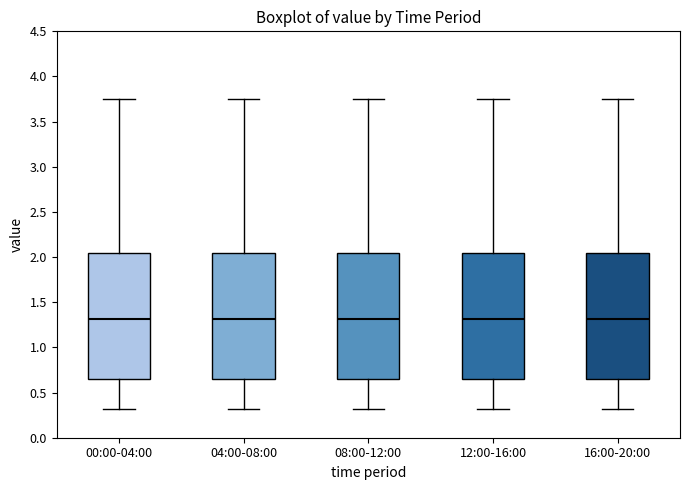

Reading left to right, read every box against the y-axis: the position of its median line, the range the box covers, and the ends of its whiskers. The values are not printed on the chart, so give them approximately, as read against the axis.

00:00-04:00: median 1.30, box 0.65 to 2.05, whiskers 0.30 to 3.75
04:00-08:00: median 1.30, box 0.65 to 2.05, whiskers 0.30 to 3.75
08:00-12:00: median 1.30, box 0.65 to 2.05, whiskers 0.30 to 3.75
12:00-16:00: median 1.30, box 0.65 to 2.05, whiskers 0.30 to 3.75
16:00-20:00: median 1.30, box 0.65 to 2.05, whiskers 0.30 to 3.75